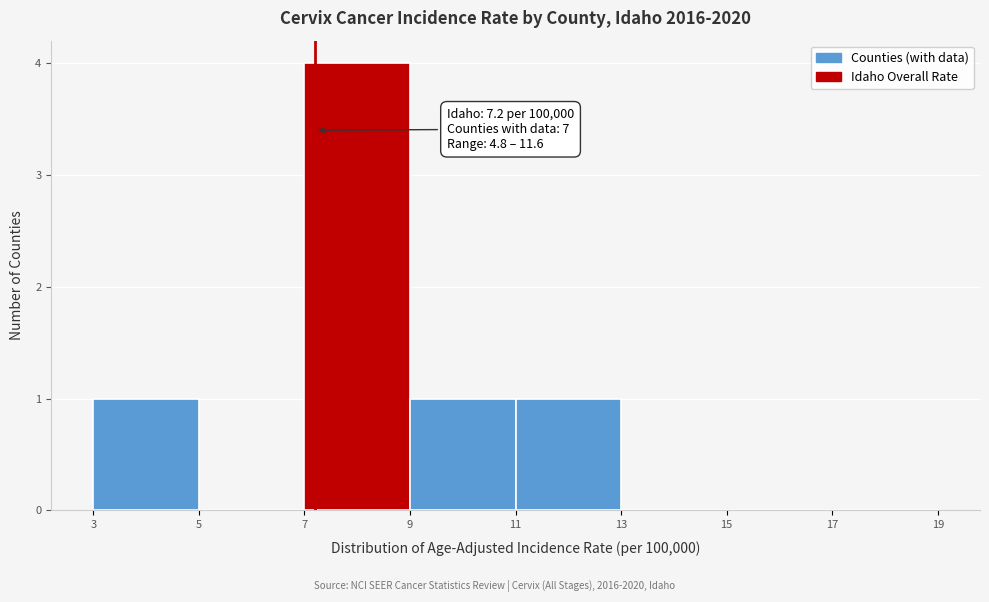

Over which range of the x-axis is the bar tallest?

7 to 9